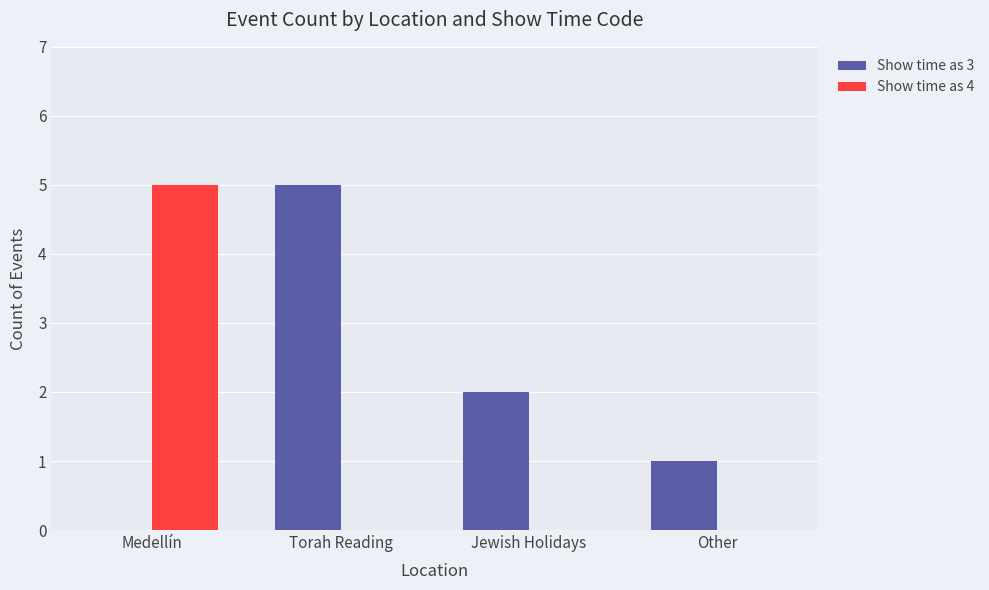

The Show time as 4 series shows 5 at Medellín. True or false?

True